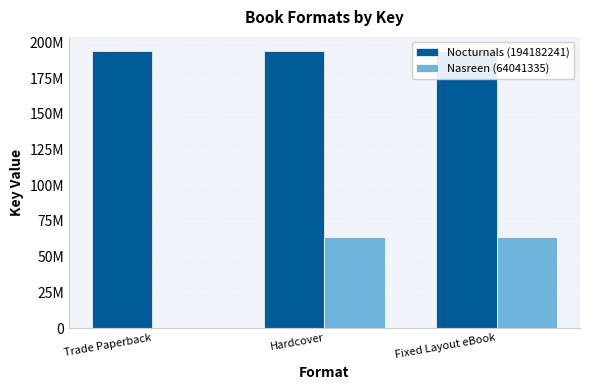

Between Hardcover and Fixed Layout eBook, which series saw the biggest shift?

Nocturnals (194182241)